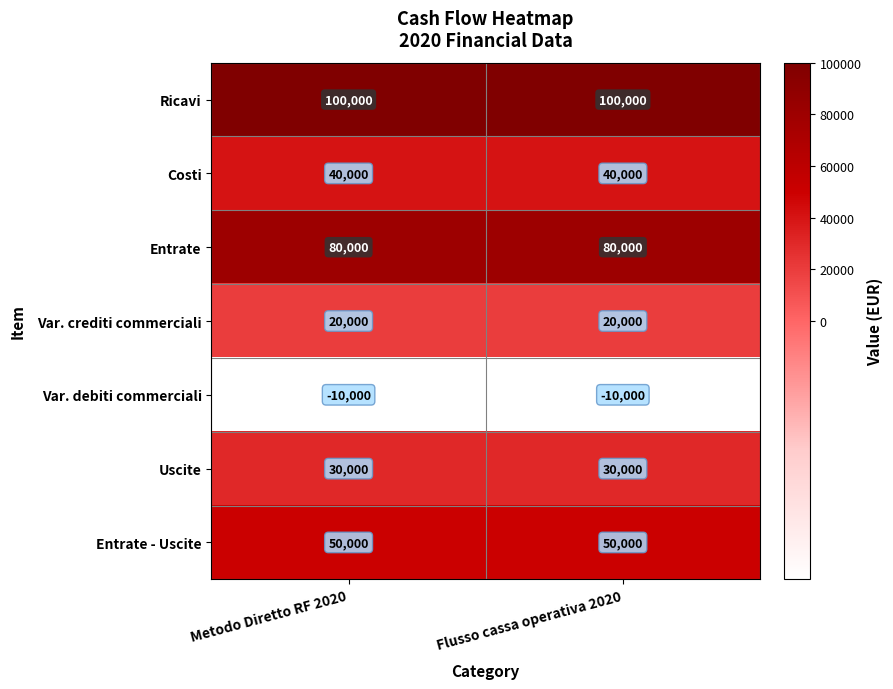

The Entrate series shows 80000 at Metodo Diretto RF 2020. True or false?

True